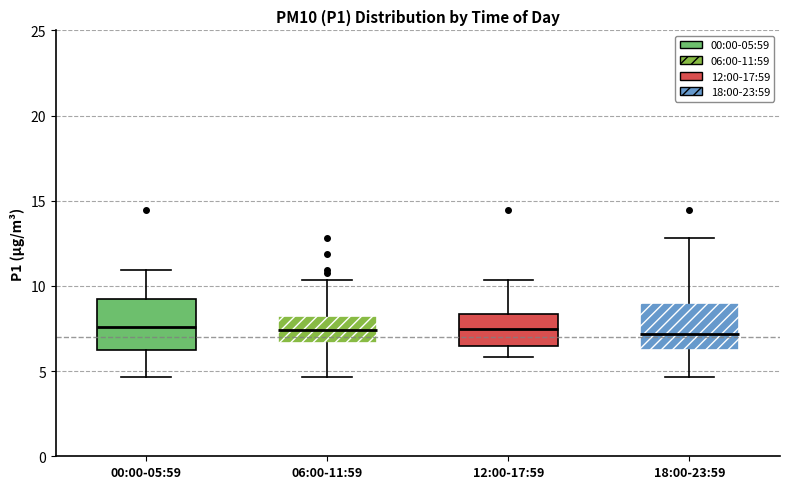

Reading left to right, read every box against the y-axis: the position of its median line, the range the box covers, and the ends of its whiskers. The values are not printed on the chart, so give them approximately, as read against the axis.

00:00-05:59: median 7.5, box 6.5 to 9.0, whiskers 4.5 to 11.0
06:00-11:59: median 7.5, box 6.5 to 8.0, whiskers 4.5 to 10.5
12:00-17:59: median 7.5, box 6.5 to 8.5, whiskers 6.0 to 10.5
18:00-23:59: median 7.0, box 6.5 to 9.0, whiskers 4.5 to 13.0